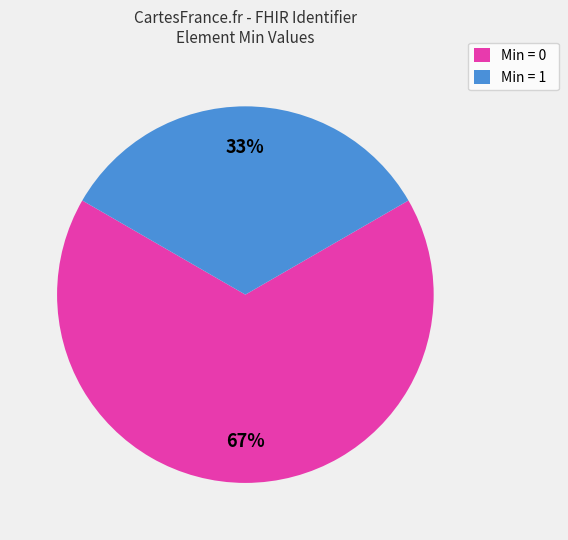

Combined, do Min = 1 and Min = 0 account for over 50%?

Yes